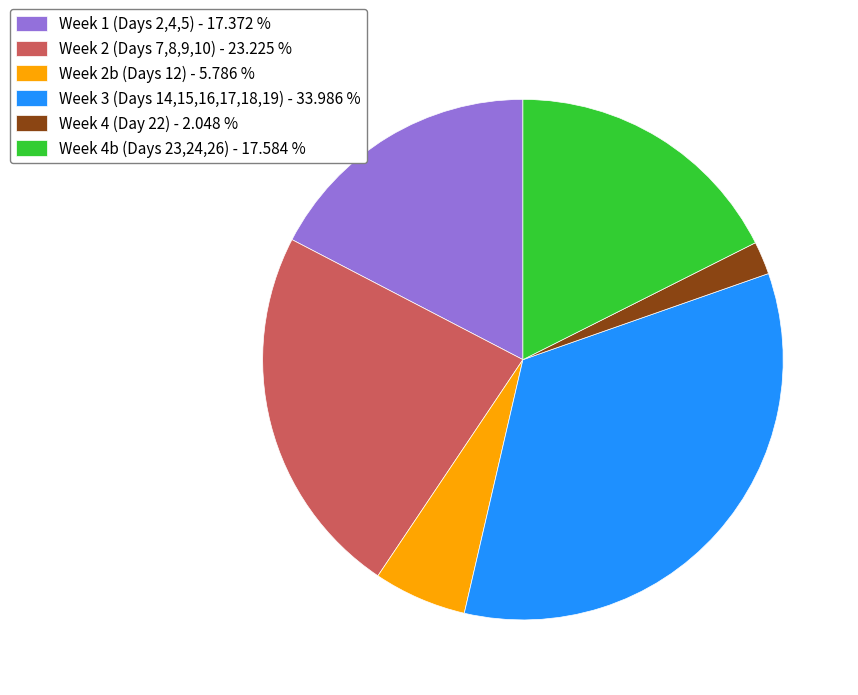

Is Week 4b (Days 23,24,26) - 17.584 % the majority of the pie?

No